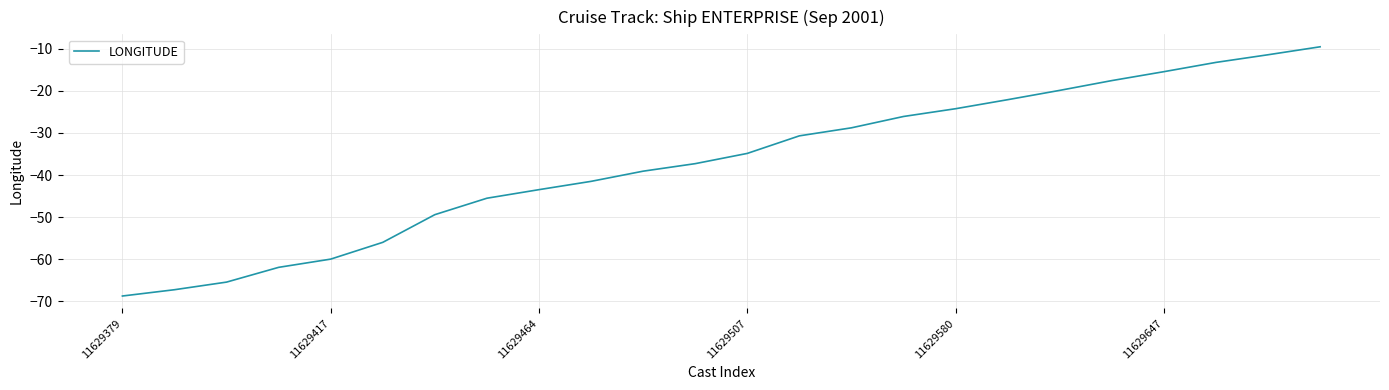

What is the difference between the maximum and minimum values?

59.1